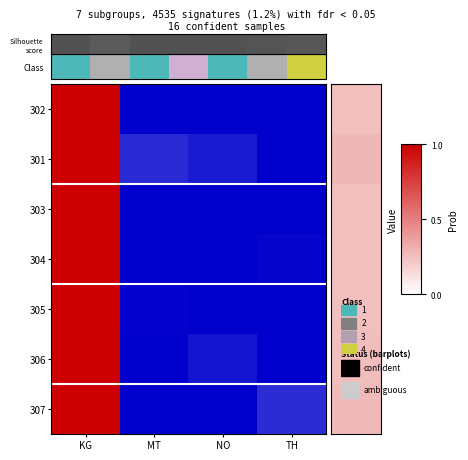

Reading left to right, what are all the values shown in this chart?

302: KG=1.0	MT=0.0	NO=0.0	TH=0.0
301: KG=1.0	MT=0.1	NO=0.1	TH=0.0
303: KG=1.0	MT=0.0	NO=0.0	TH=0.0
304: KG=1.0	MT=0.0	NO=0.0	TH=0.0
305: KG=1.0	MT=0.0	NO=0.0	TH=0.0
306: KG=1.0	MT=0.0	NO=0.0	TH=0.0
307: KG=1.0	MT=0.0	NO=0.0	TH=0.1